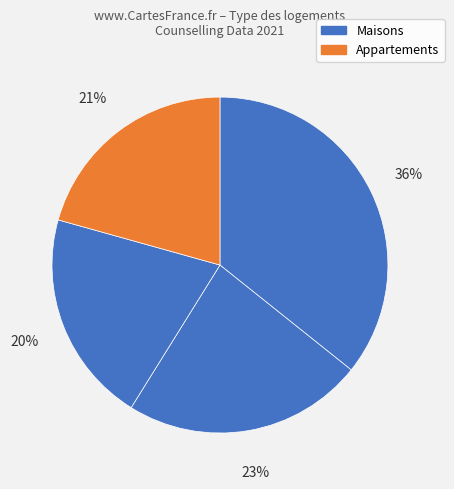

Count the number of slices in the pie.

4